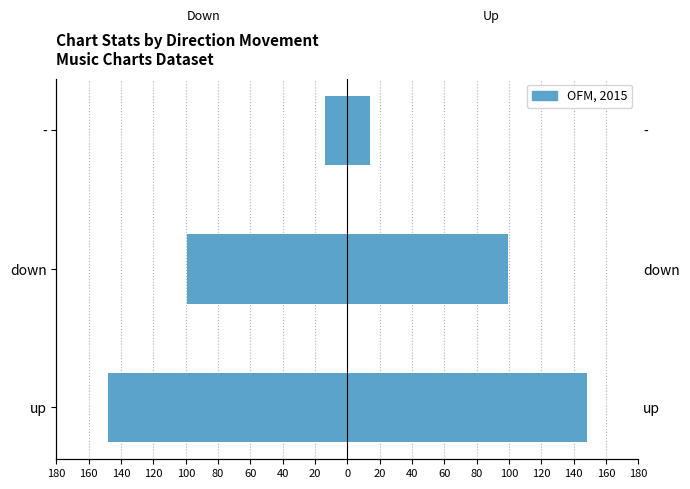

How many values are below -99?

2